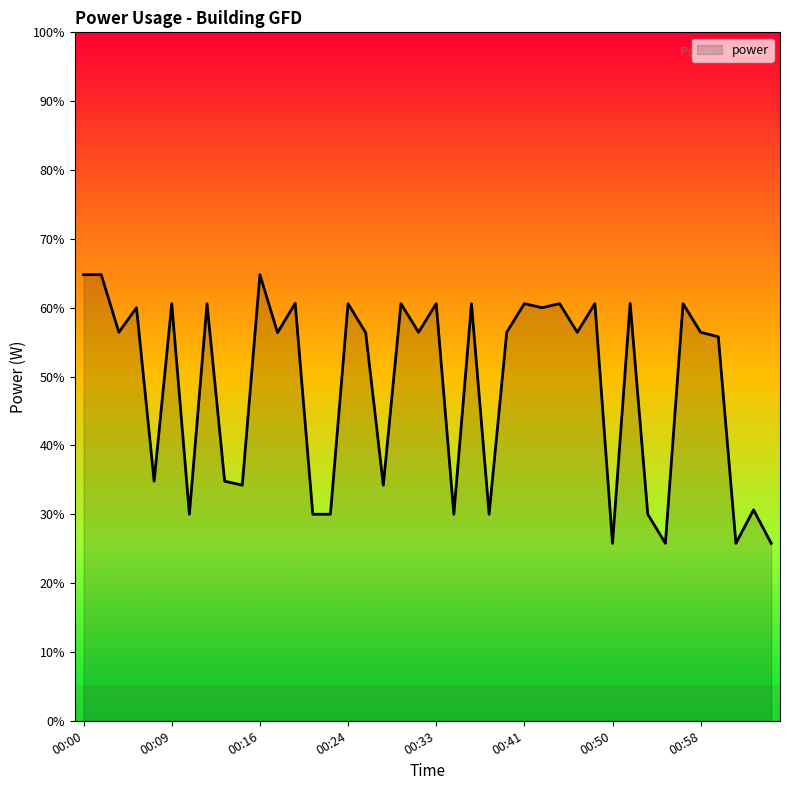

Does the chart have visible grid lines?

No